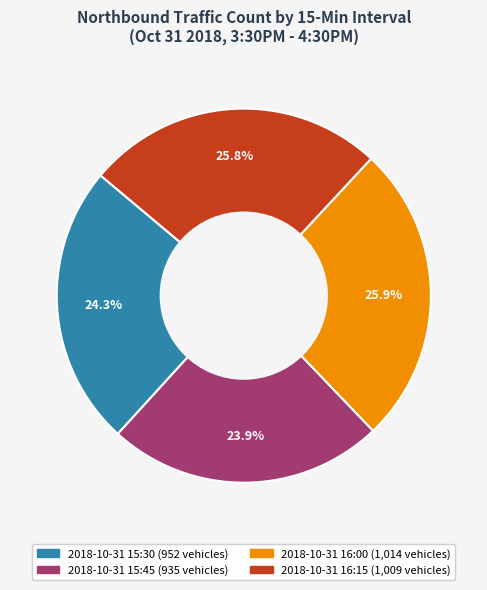

Combined, what portion of the pie is 2018-10-31 16:15 and 2018-10-31 15:45?

49.7%